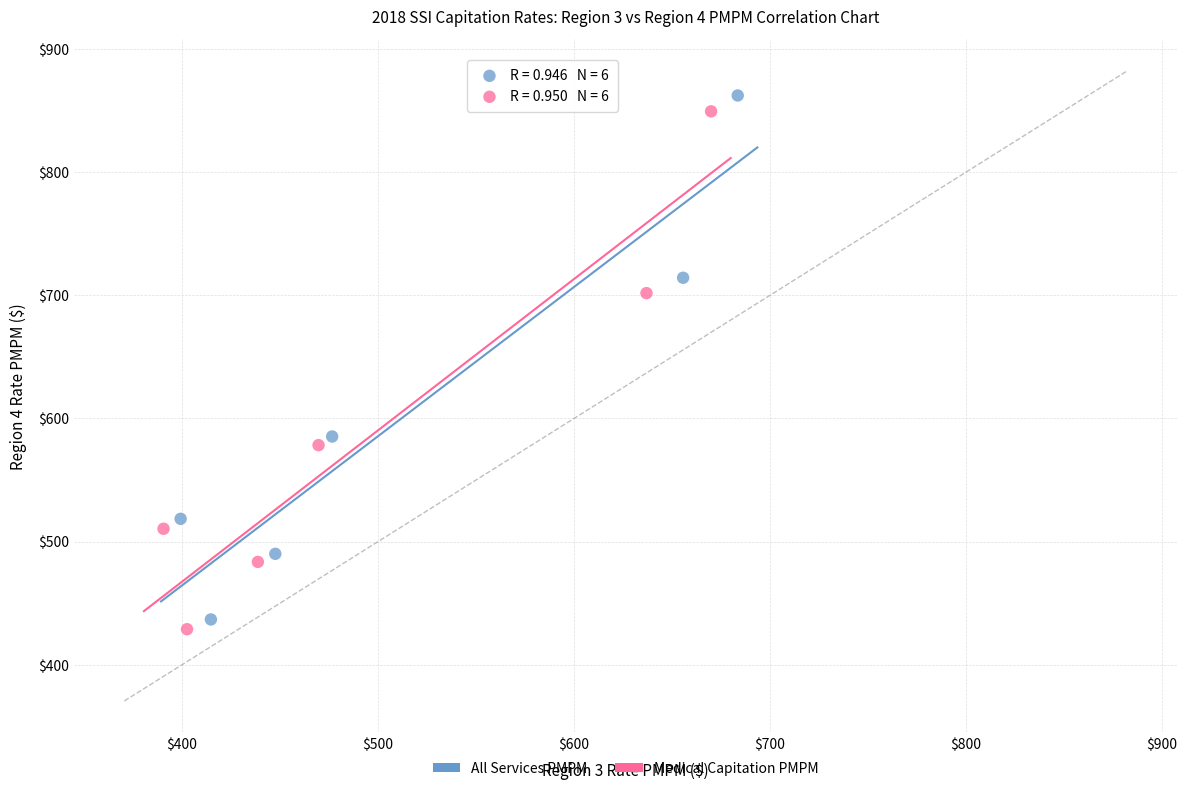

Which series reaches the maximum Y coordinate?

All Services PMPM